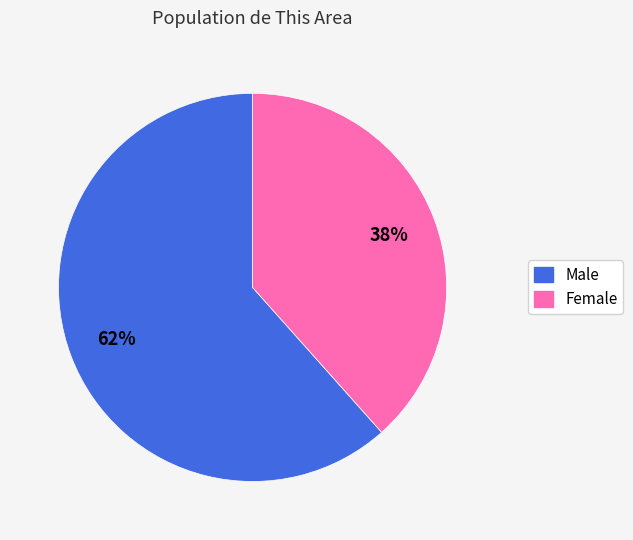

True or false: Male accounts for 68% of the total.

False